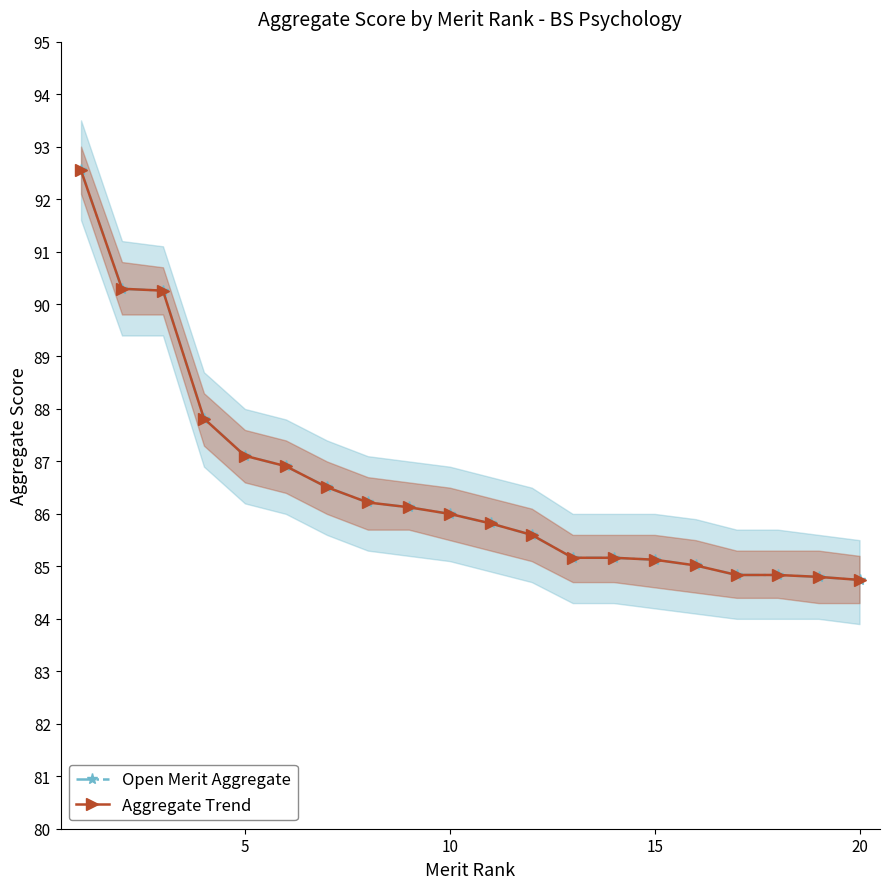

What is the total value across all series at 15?

170.3